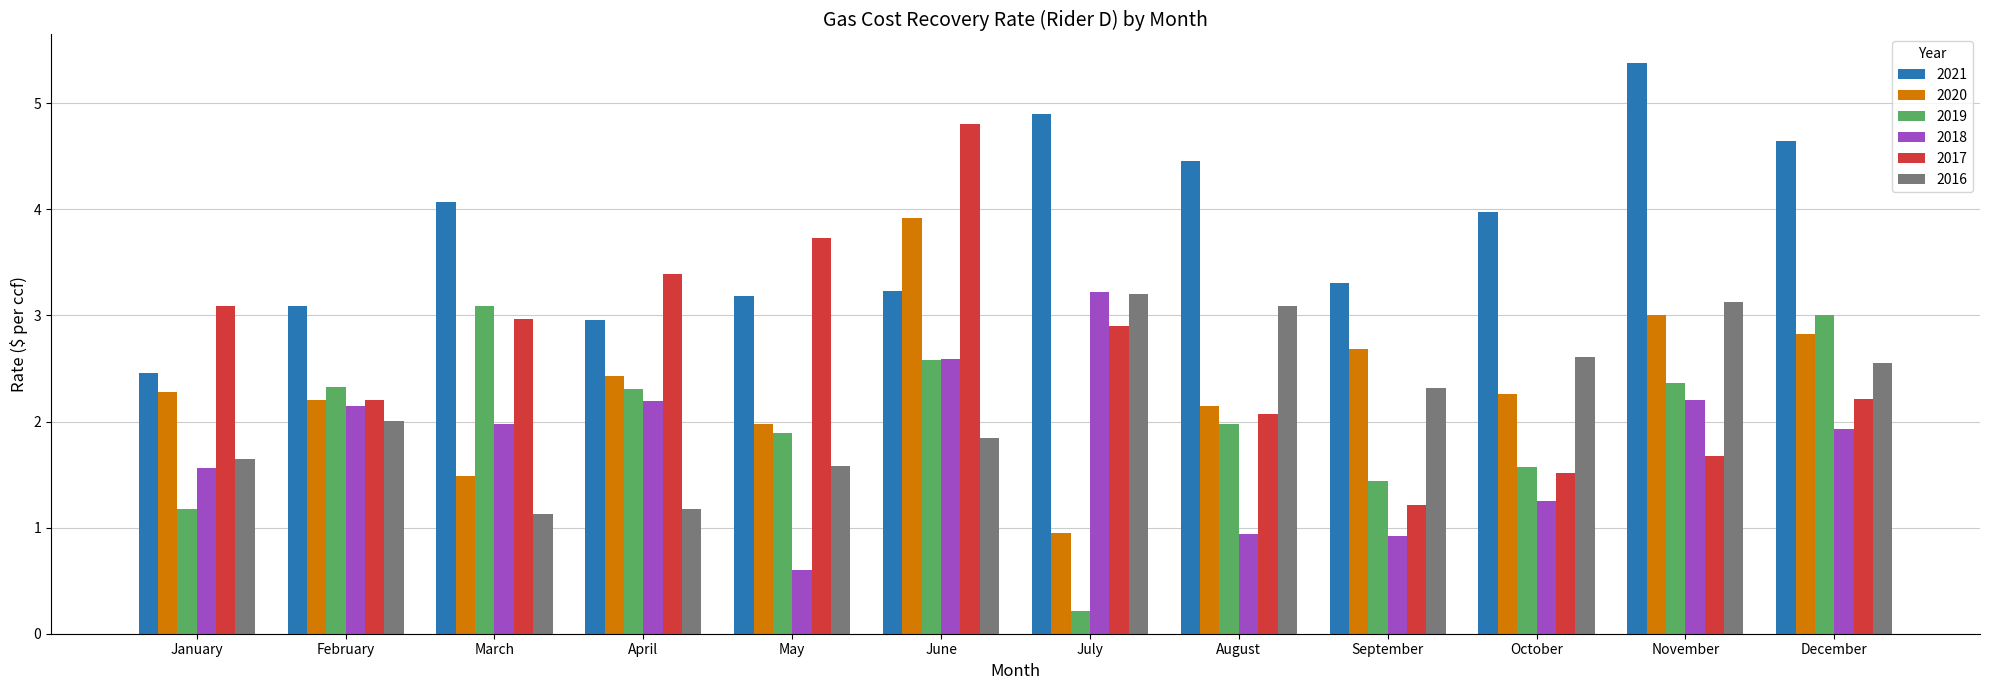

What is the value of the 2020 bar at the 10th from the left?

2.3